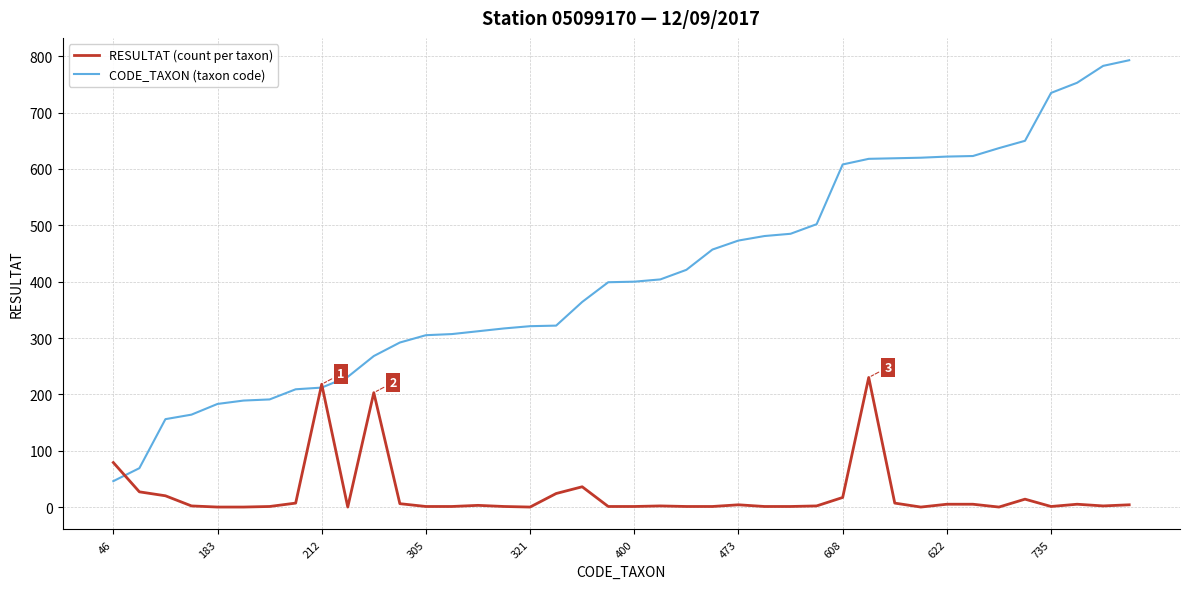

Which series has the largest total across all categories?

CODE_TAXON (taxon code)